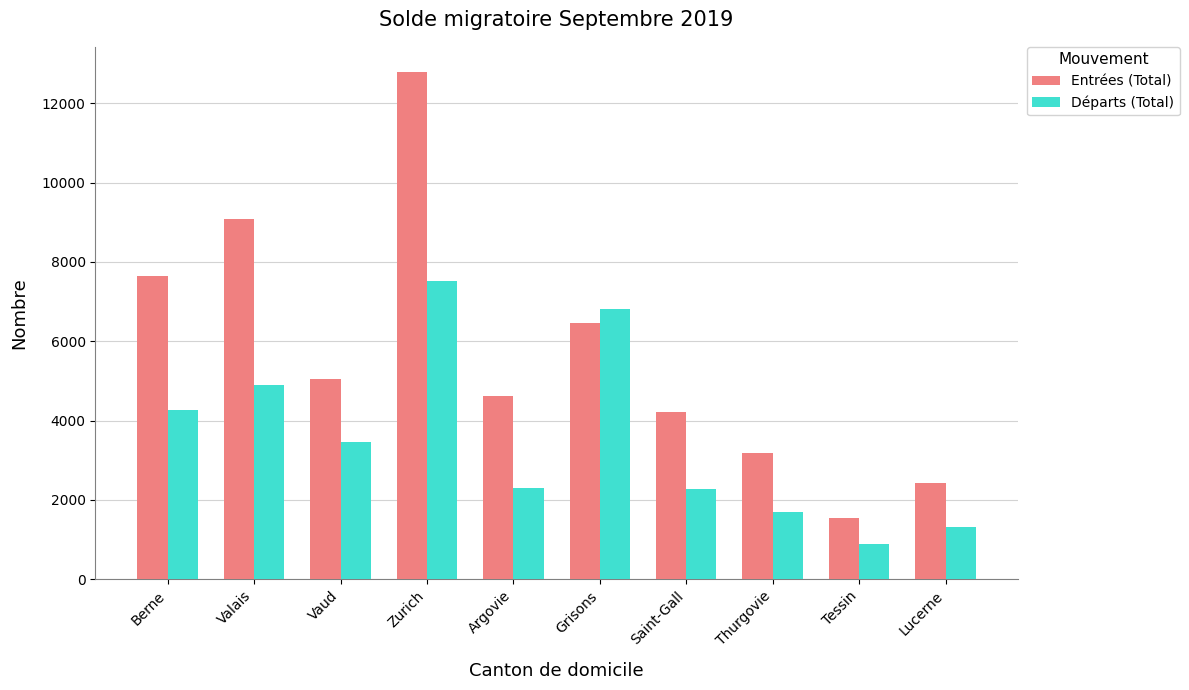

What position from the left is Argovie?

5